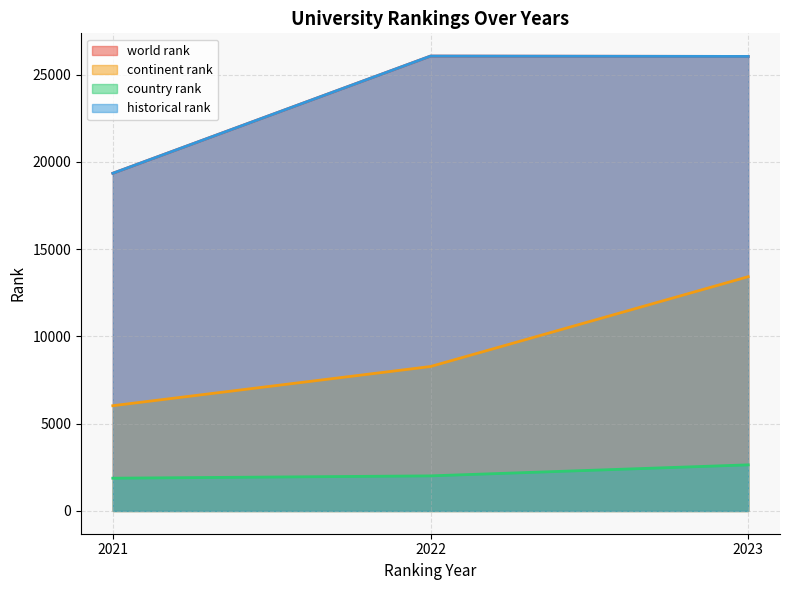

What is the difference between the historical rank values at 2022 and 2021?

6715.0